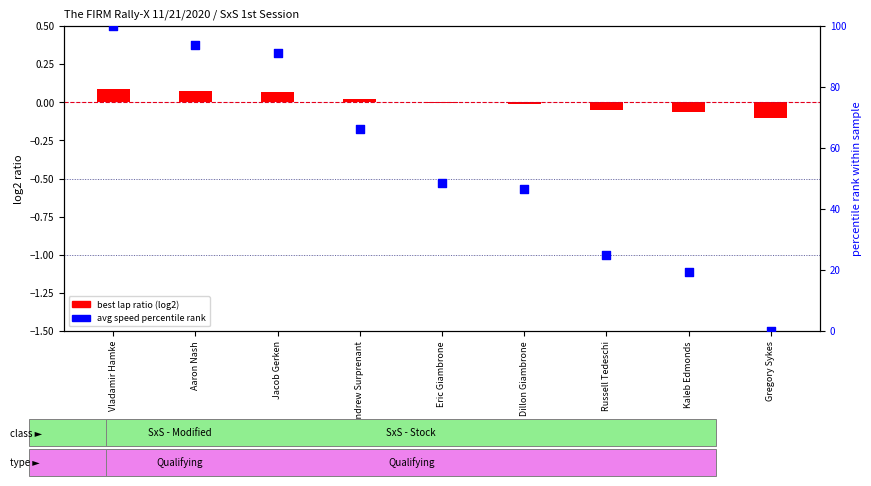

Is the value of avg speed percentile rank at Gregory Sykes greater than the value of best lap ratio (log2) at Gregory Sykes?

Yes